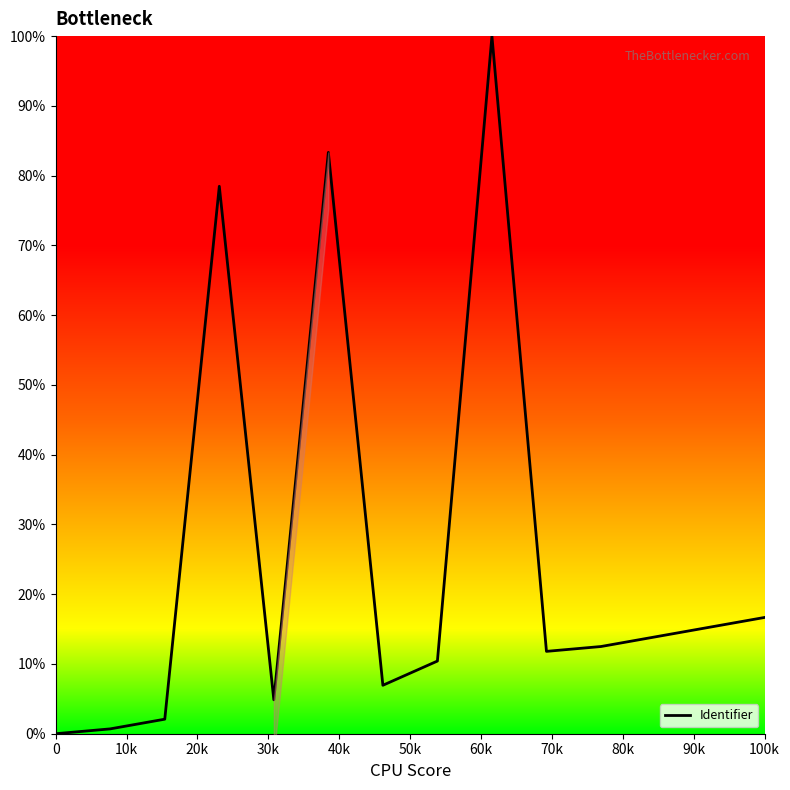

What is the value of the 2nd point from the left?

0.7